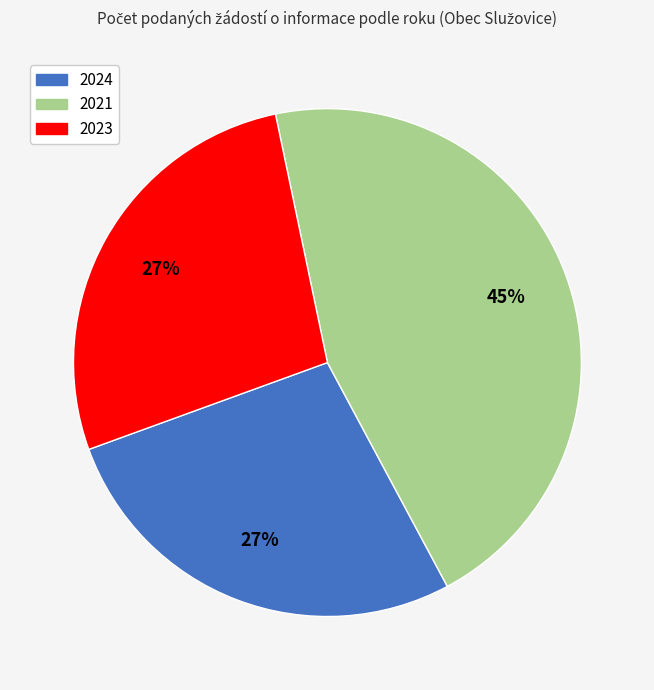

Is there a majority slice in this chart?

No